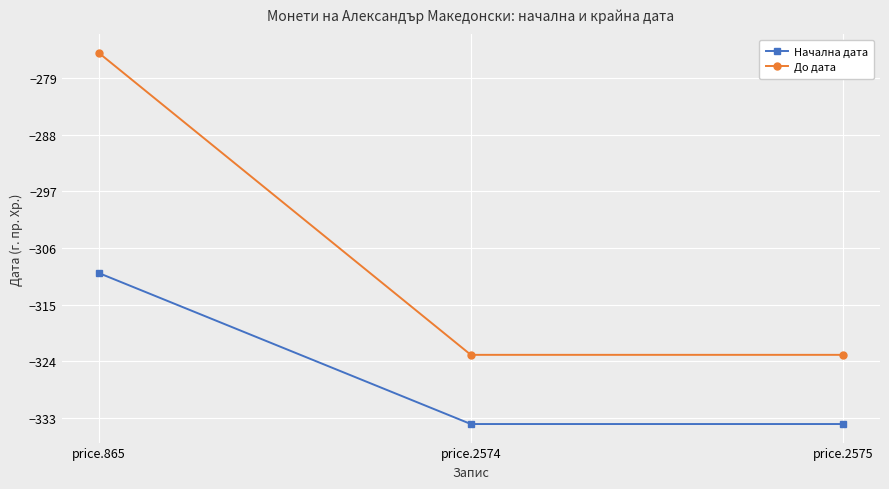

What are all the series names shown in the legend?

Начална дата, До дата